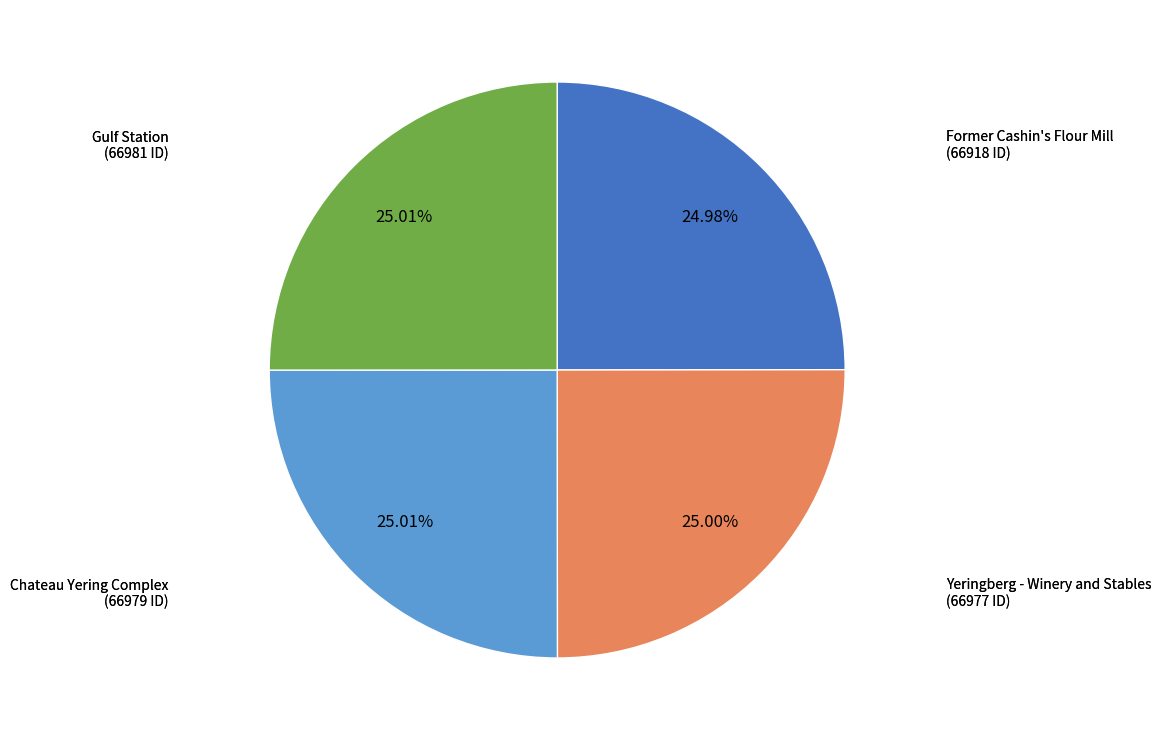

Is there a majority slice in this chart?

No